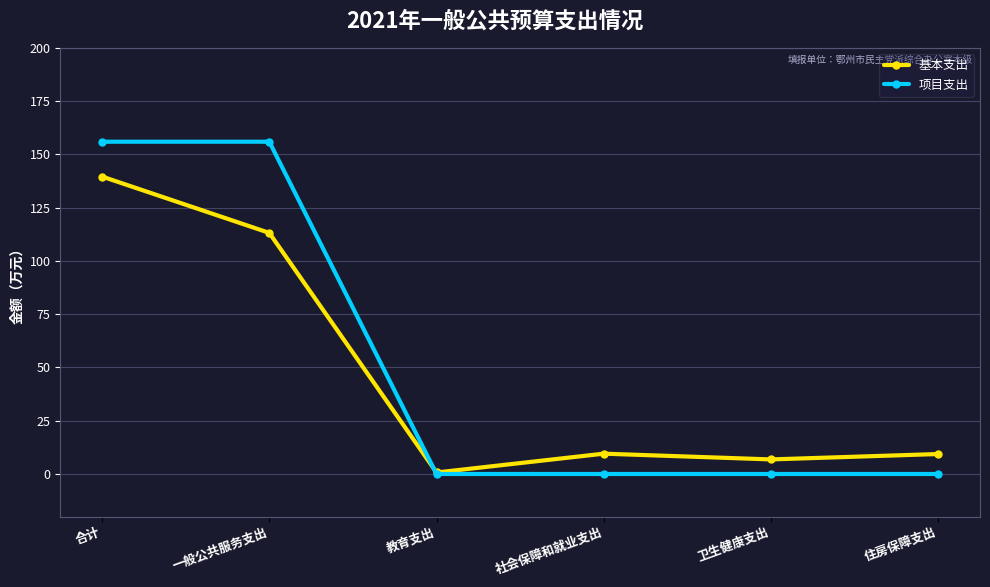

At which category is the sum across all series the highest?

合计